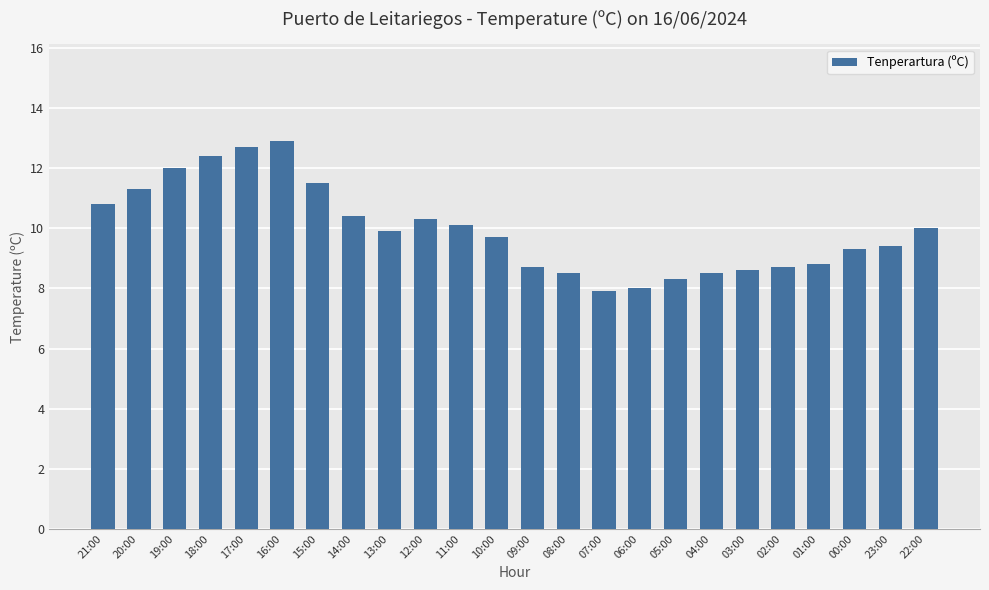

True or false: the data shows 9.4 at 23:00.

True